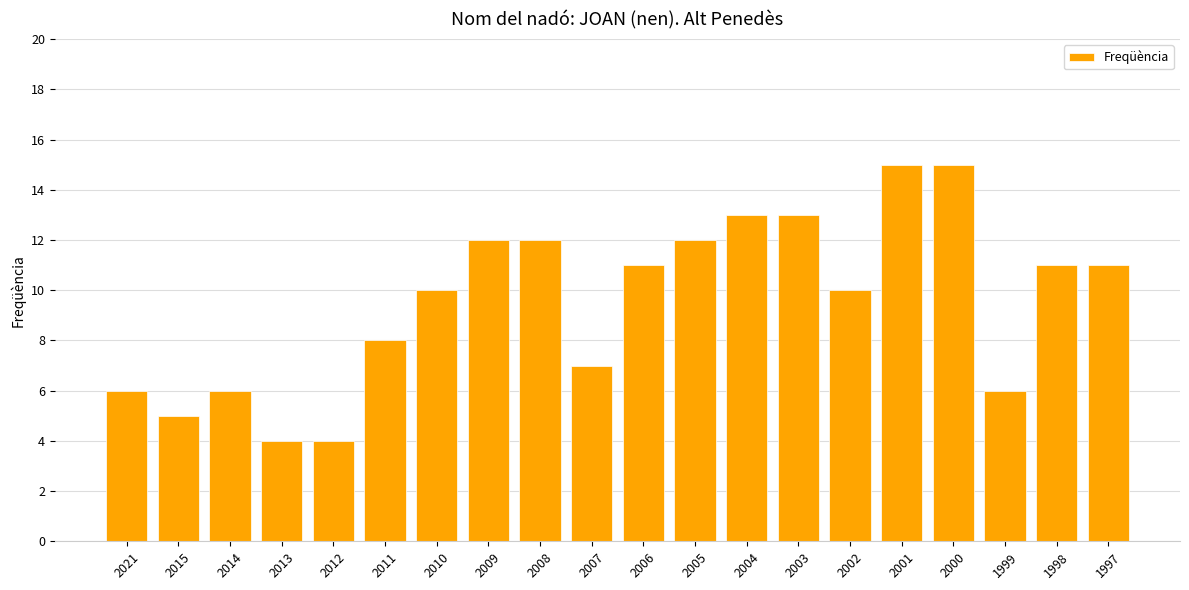

How many categories are shown in the chart?

20